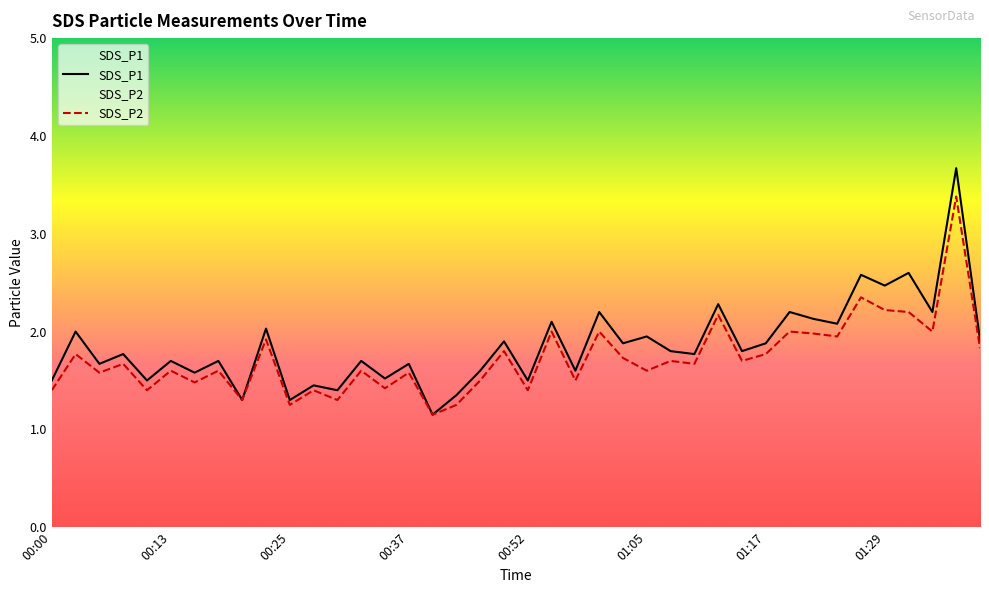

At how many categories does at least one series exceed 3?

1